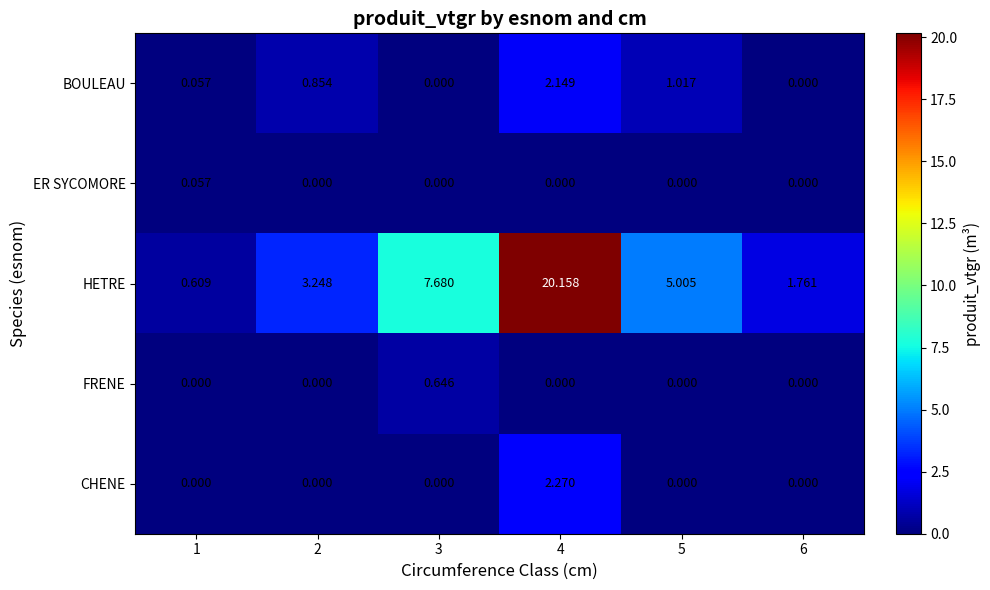

At how many categories does at least one series exceed 12?

1